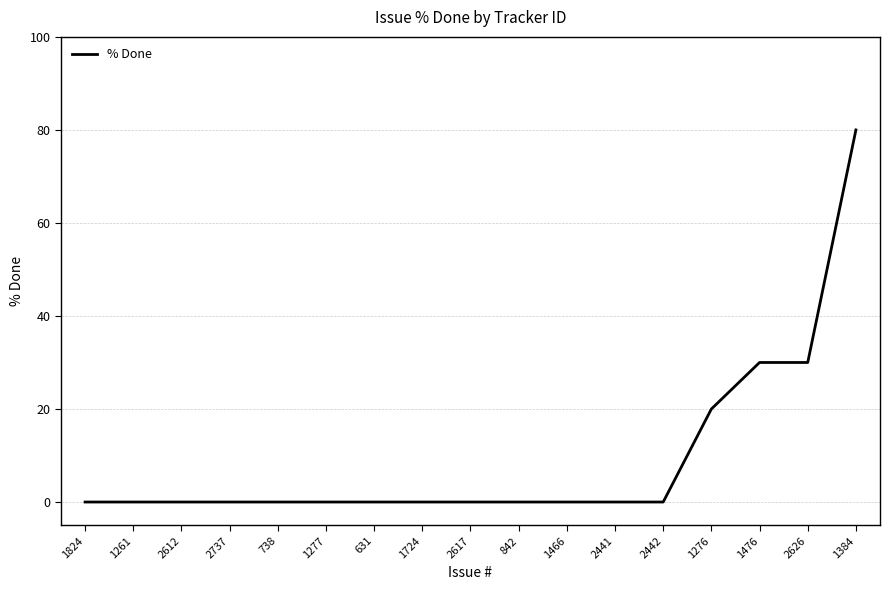

Which label corresponds to the largest value in the chart?

1384